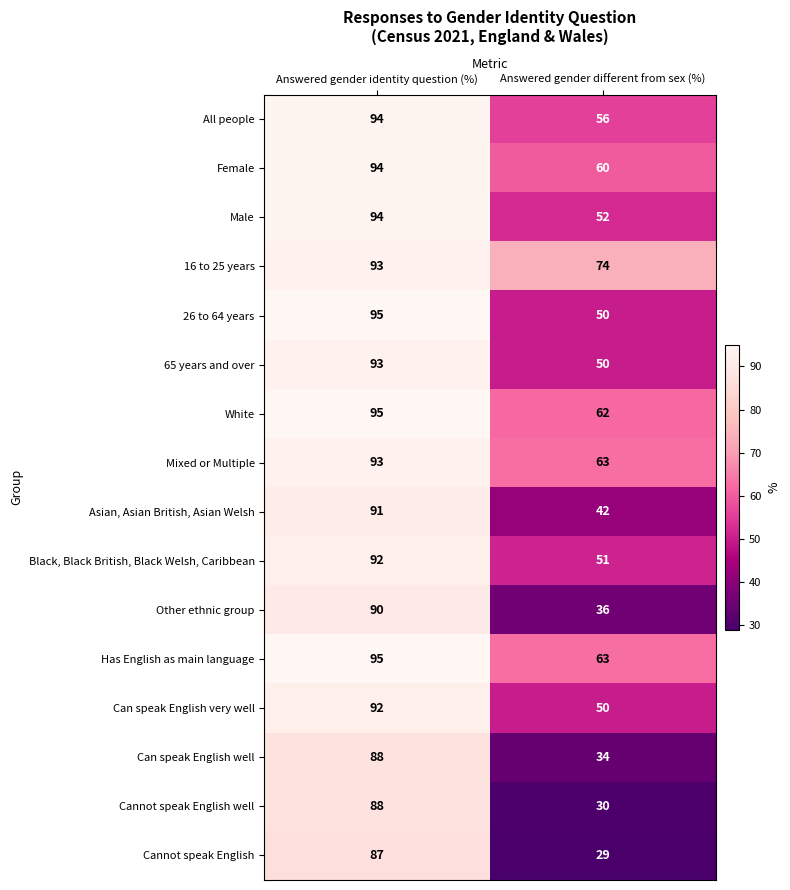

What is the approximate value of Mixed or Multiple at Answered gender identity question (%), to the nearest 5?

95